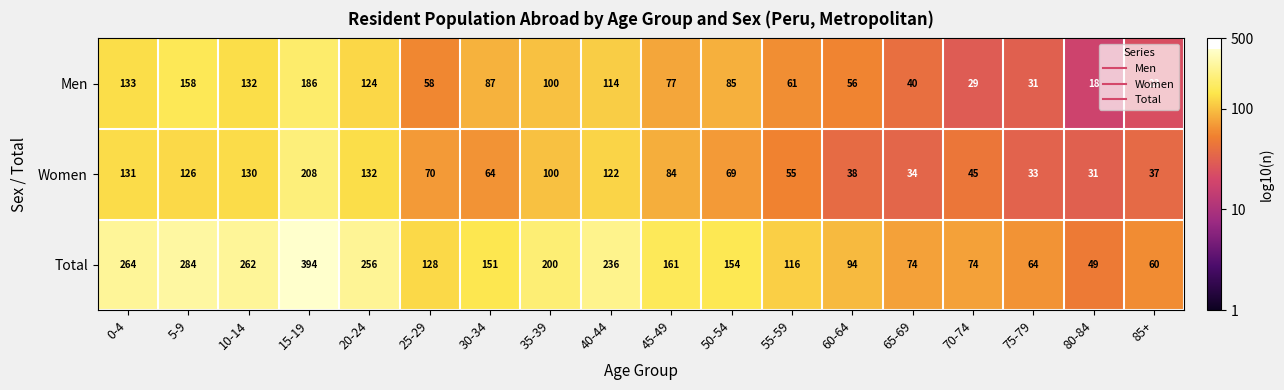

Which label corresponds to the largest value in the chart?

15-19